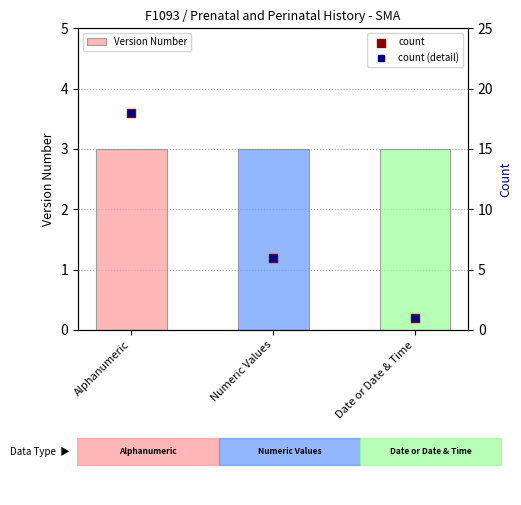

At how many categories does at least one series exceed 8?

1